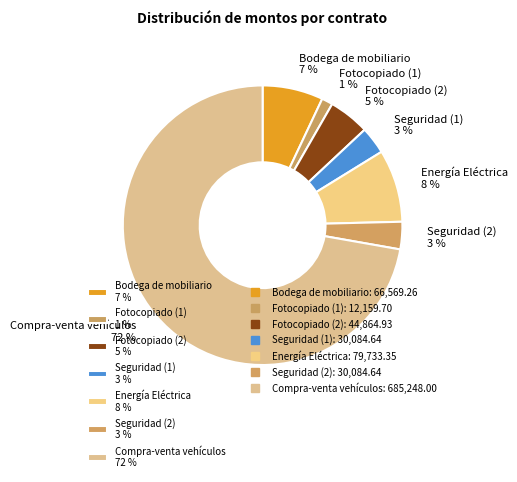

Is the sum of Fotocopiado (2) 5 % and Energía Eléctrica 8 % greater than half?

No